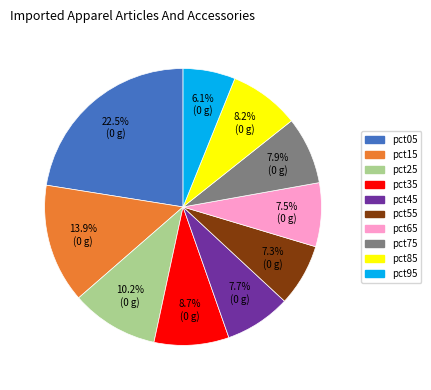

To the nearest percent, what is the average slice percentage?

10%